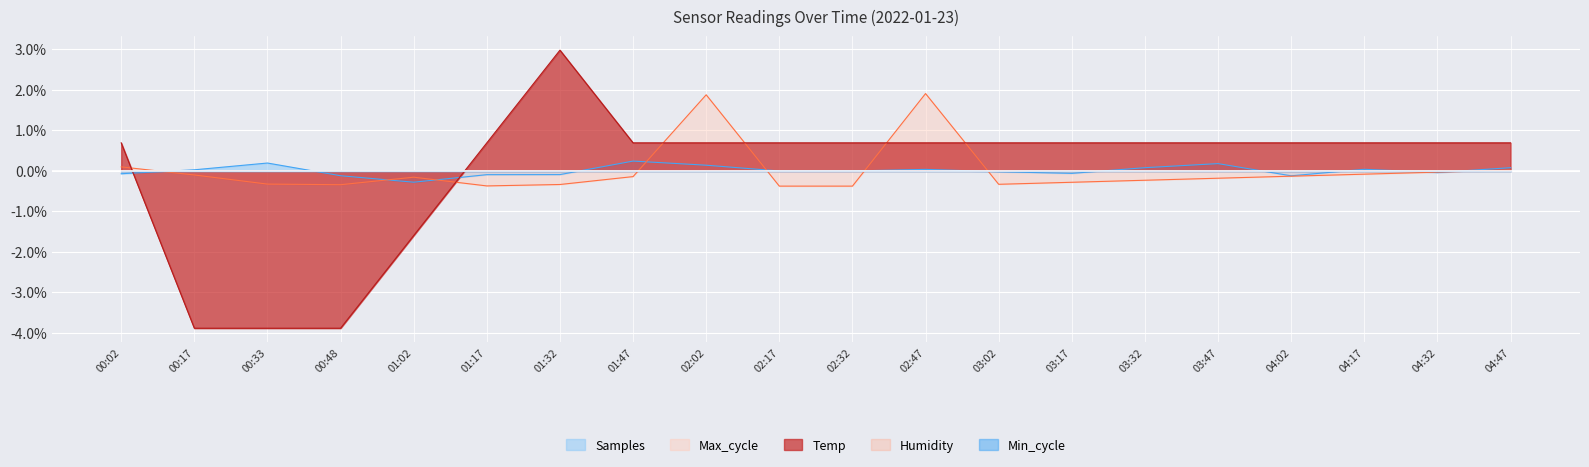

What is the difference between the highest and lowest values at 01:02?

1.4